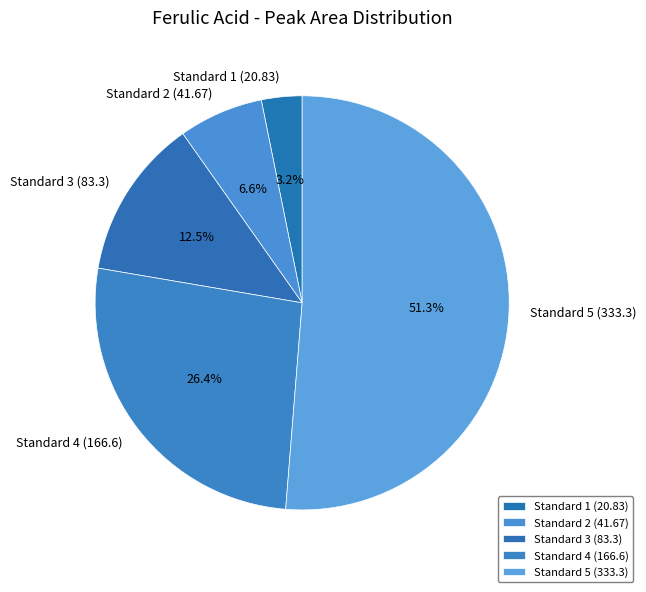

To the nearest percent, what is the difference between the largest and smallest slice percentages?

48%